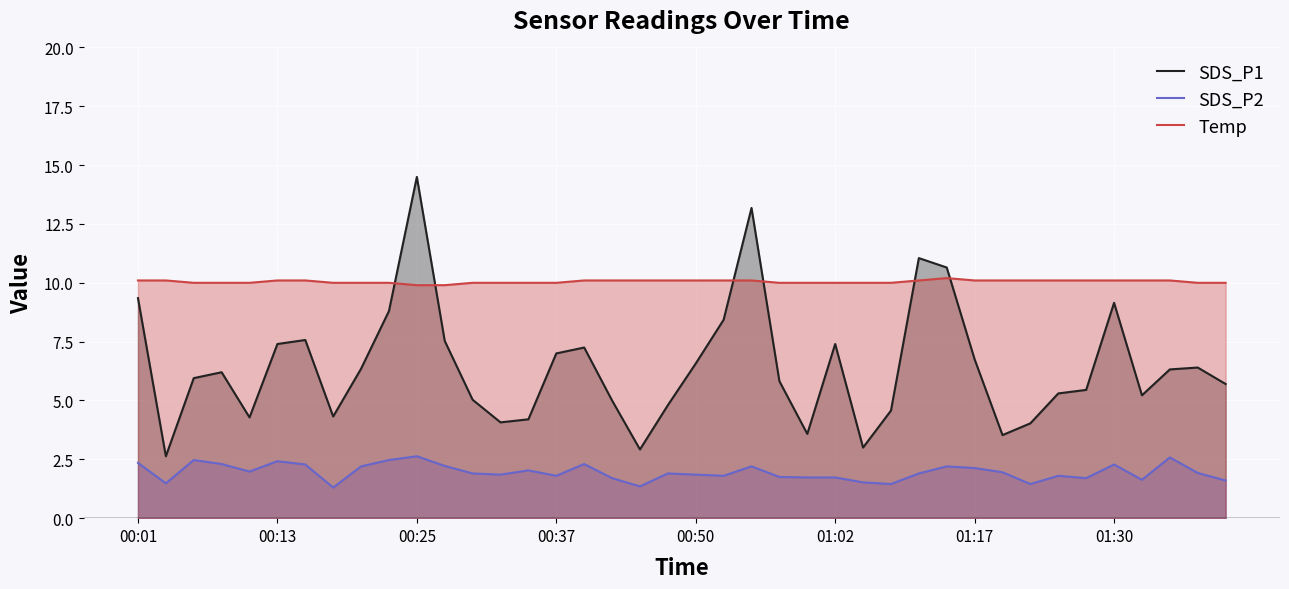

Which label corresponds to the largest value in the chart?

00:25